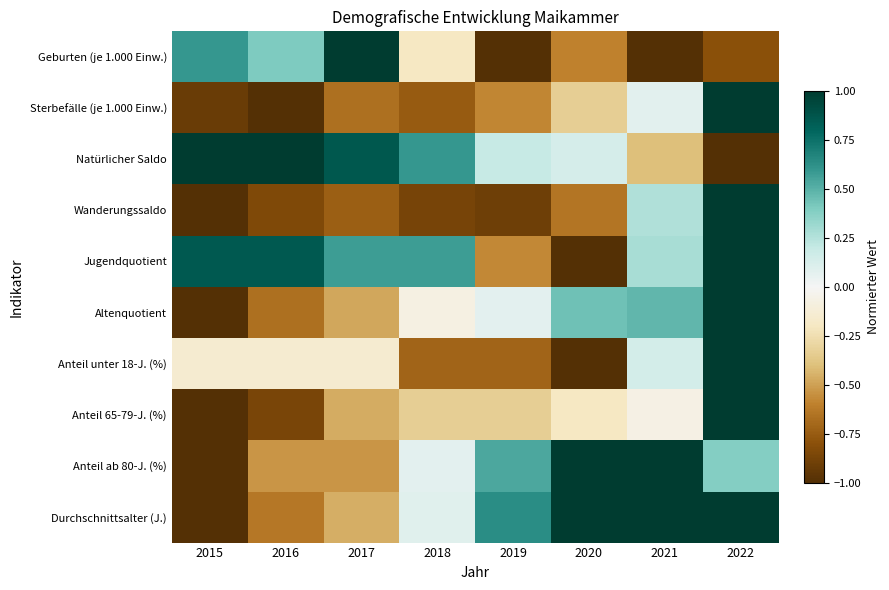

At which category is the sum across all series the highest?

2022